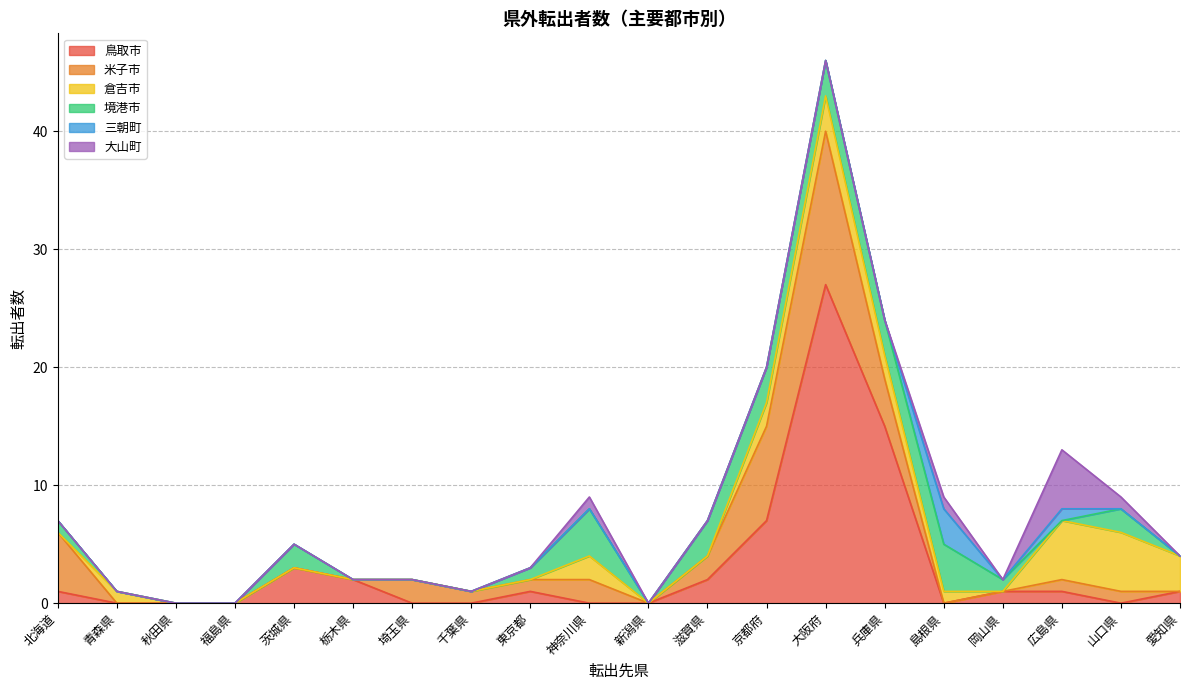

Reading left to right, transcribe all the data shown in this chart.

鳥取市: 1	0	0	0	3	2	0	0	1	0	0	2	7	27	15	0	1	1	0	1
米子市: 5	0	0	0	0	0	2	1	1	2	0	2	8	13	4	0	0	1	1	0
倉吉市: 0	1	0	0	0	0	0	0	0	2	0	0	2	3	2	1	0	5	5	3
境港市: 1	0	0	0	2	0	0	0	1	4	0	3	3	3	3	4	1	0	2	0
三朝町: 0	0	0	0	0	0	0	0	0	0	0	0	0	0	0	3	0	1	0	0
大山町: 0	0	0	0	0	0	0	0	0	1	0	0	0	0	0	1	0	5	1	0